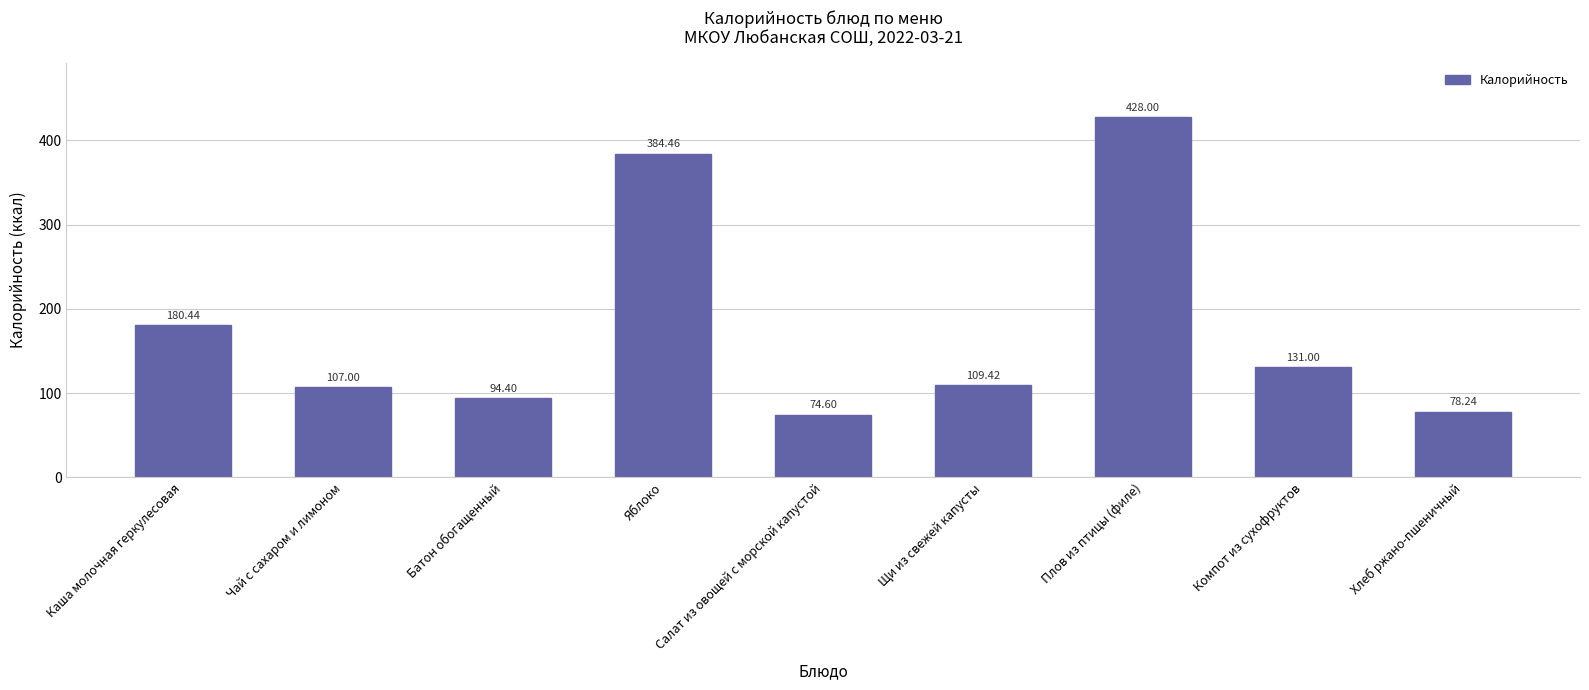

What is the ratio of the value at Хлеб ржано-пшеничный to the value at Яблоко?

0.2